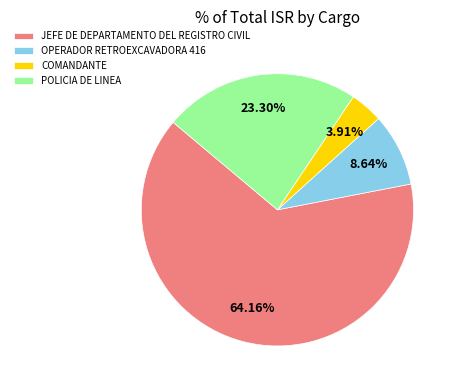

How many slices are in this pie chart?

4